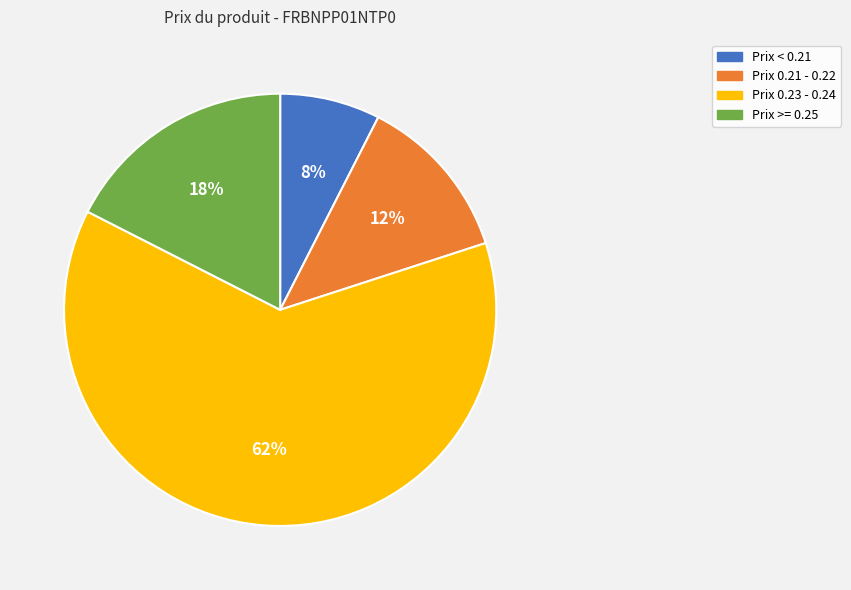

To the nearest percent, what is the average slice percentage?

25%